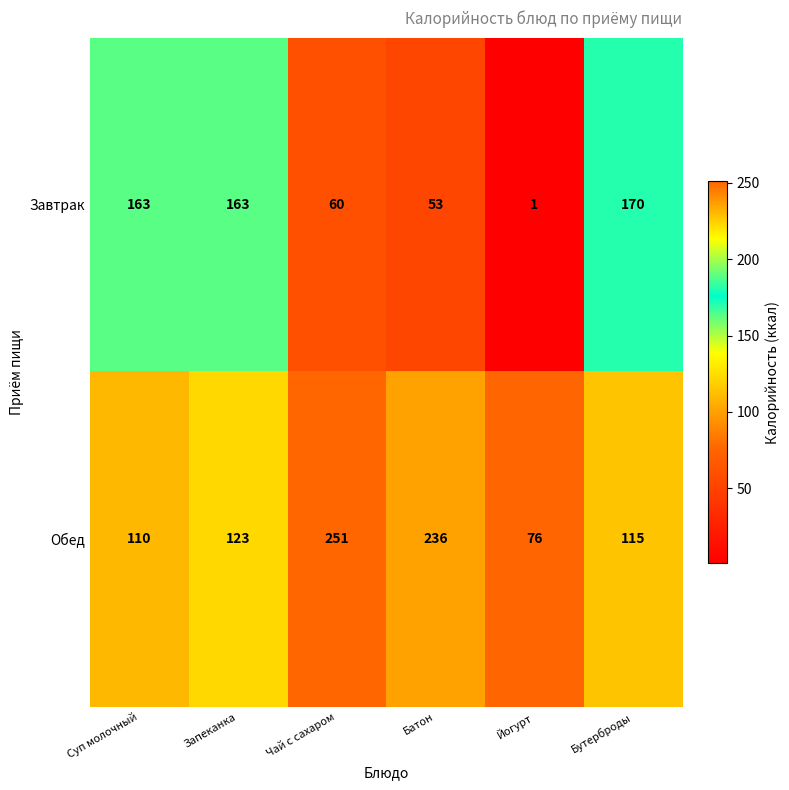

Between Чай с сахаром and Йогурт, which series saw the biggest shift?

Обед